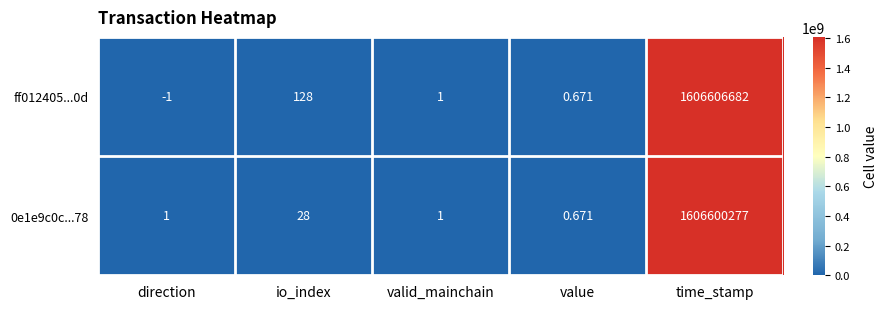

Which category has the highest value in the ff012405...0d series?

time_stamp